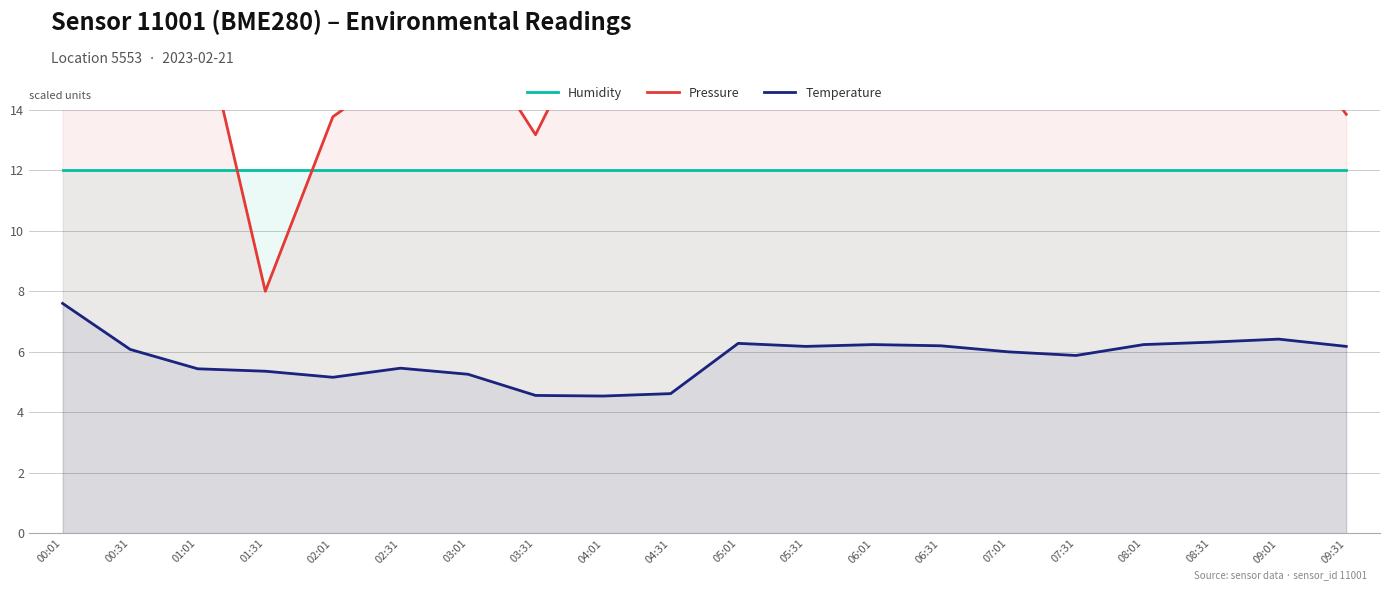

What is the value of the Pressure point at the 4th from the left?

8.0